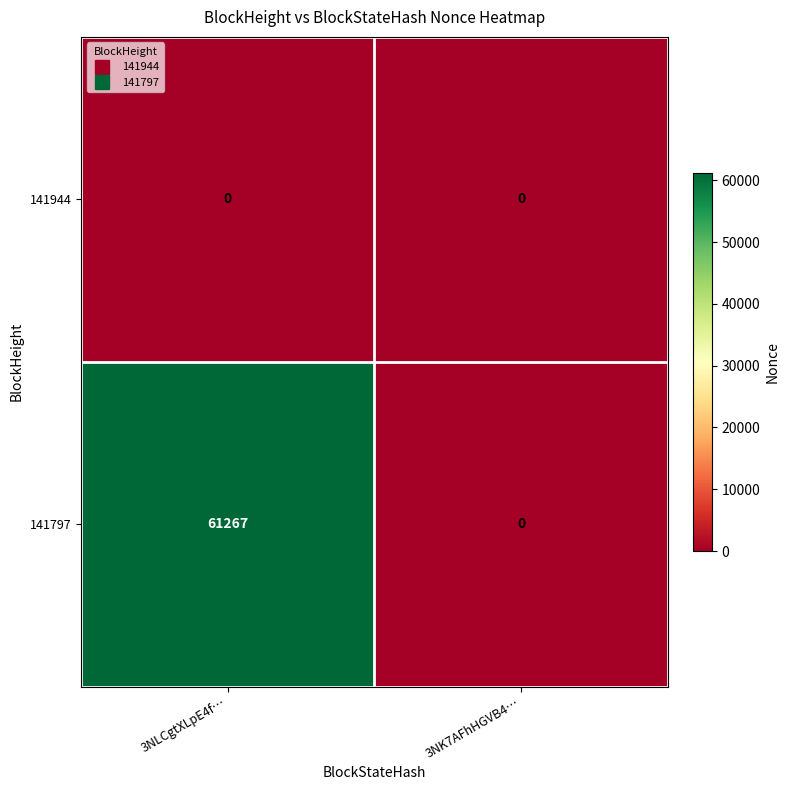

Which series has the largest range (max minus min)?

141797